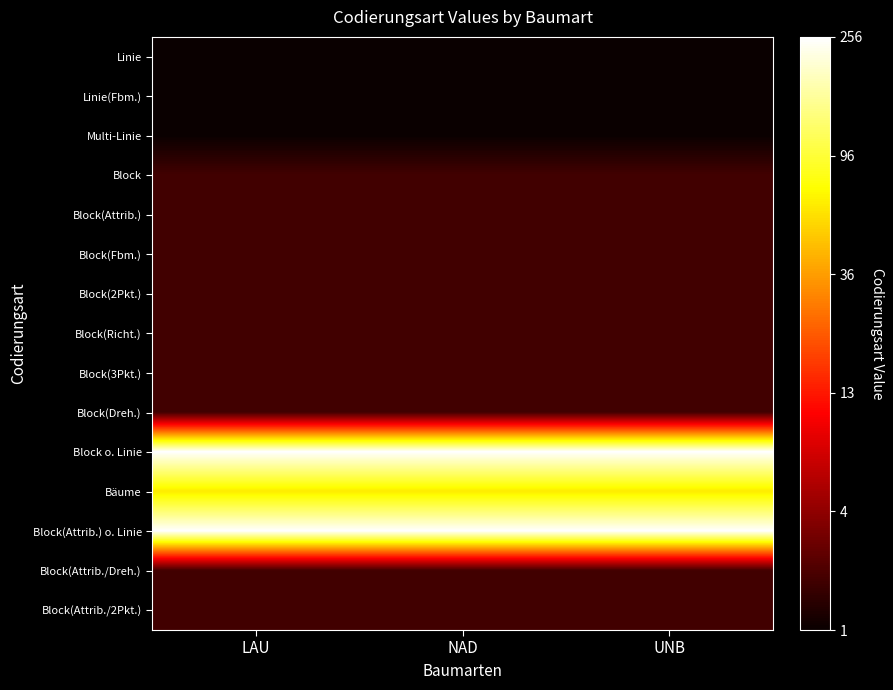

Count the number of categories in the chart.

3